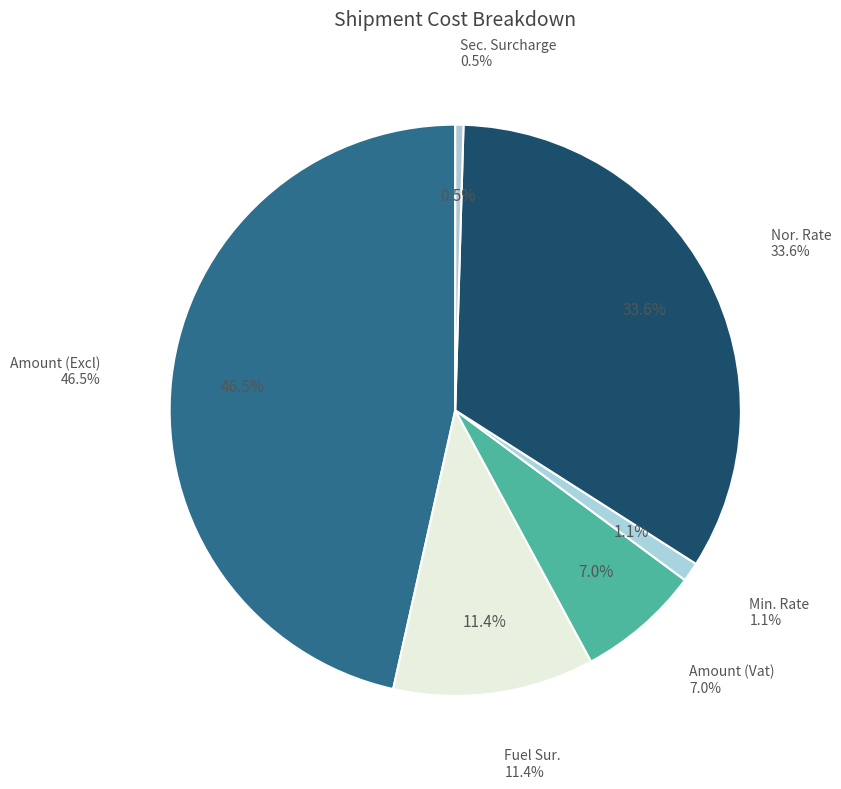

Combined, do Amount (Excl) and Amount (Vat) account for over 50%?

Yes